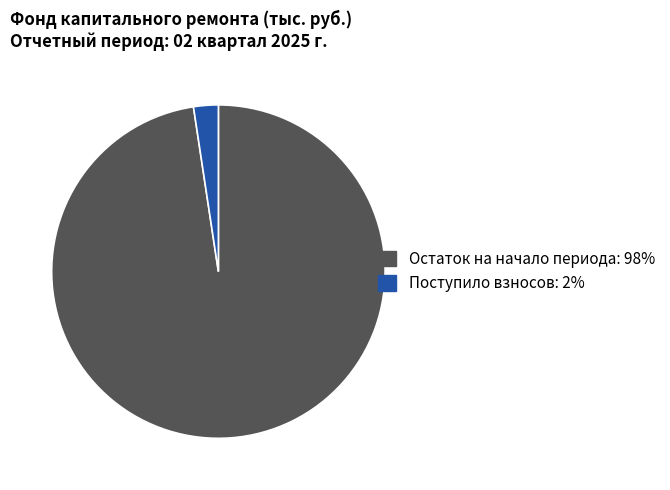

How many slices are in this pie chart?

2